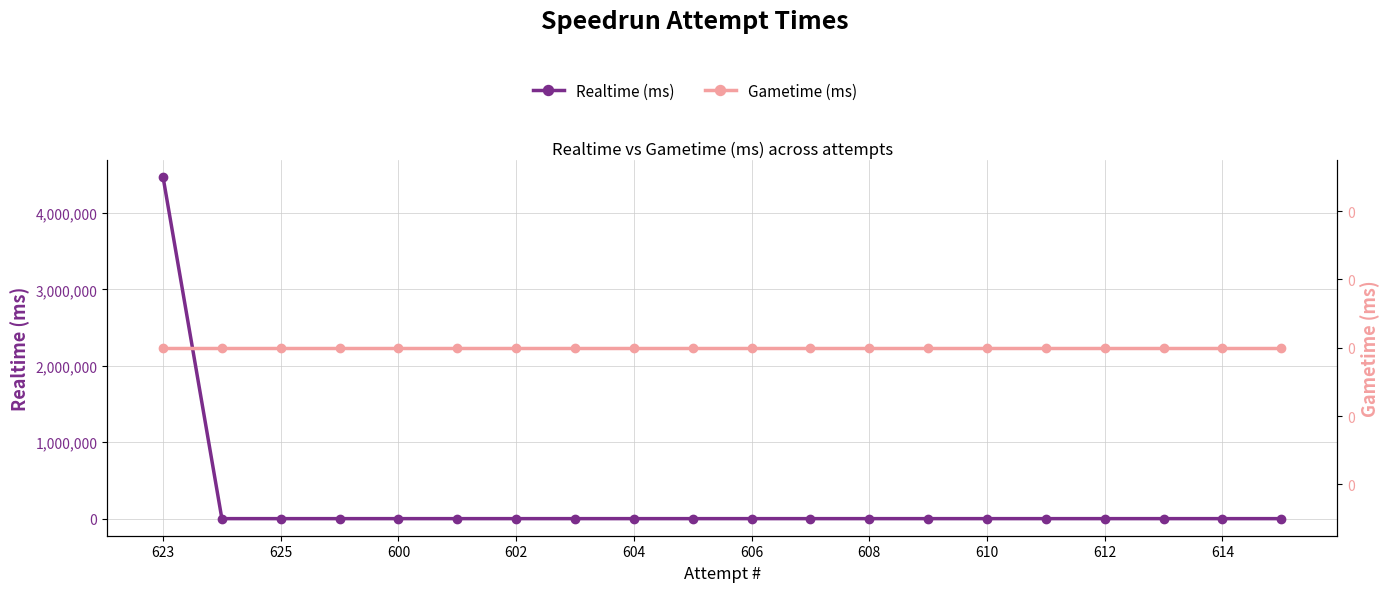

Where is Realtime (ms) nearest to the value 2236856?

625